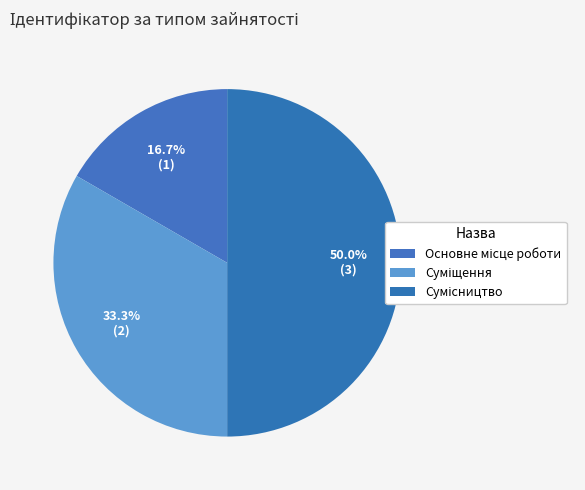

How many slices are in this pie chart?

3